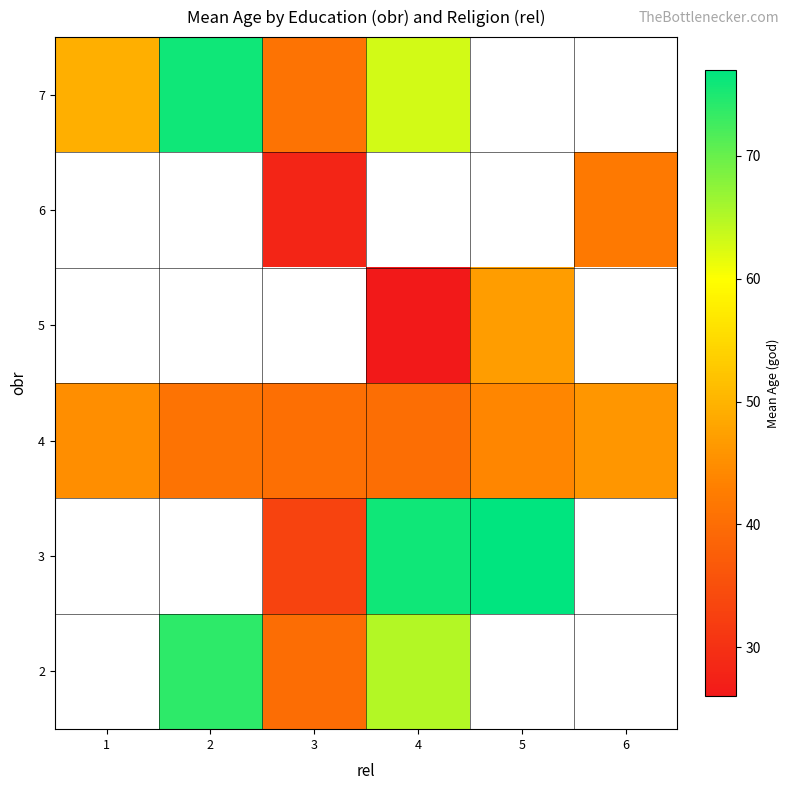

Is the value of 5 at 3 greater than the value of 6 at 1?

No